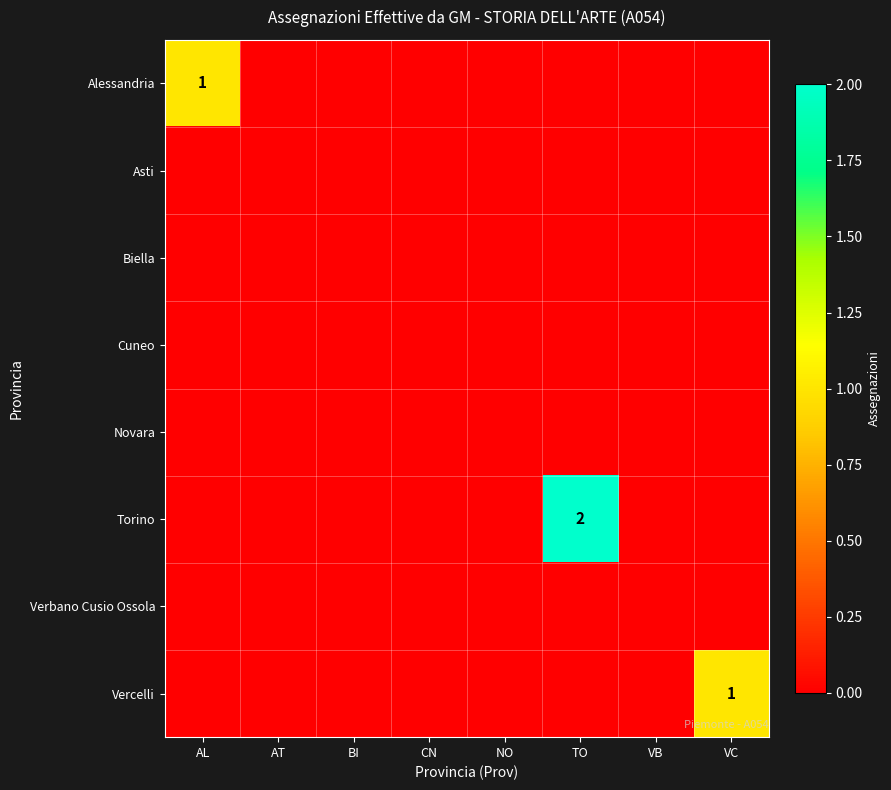

True or false: Alessandria has a value of 2 at AL.

False